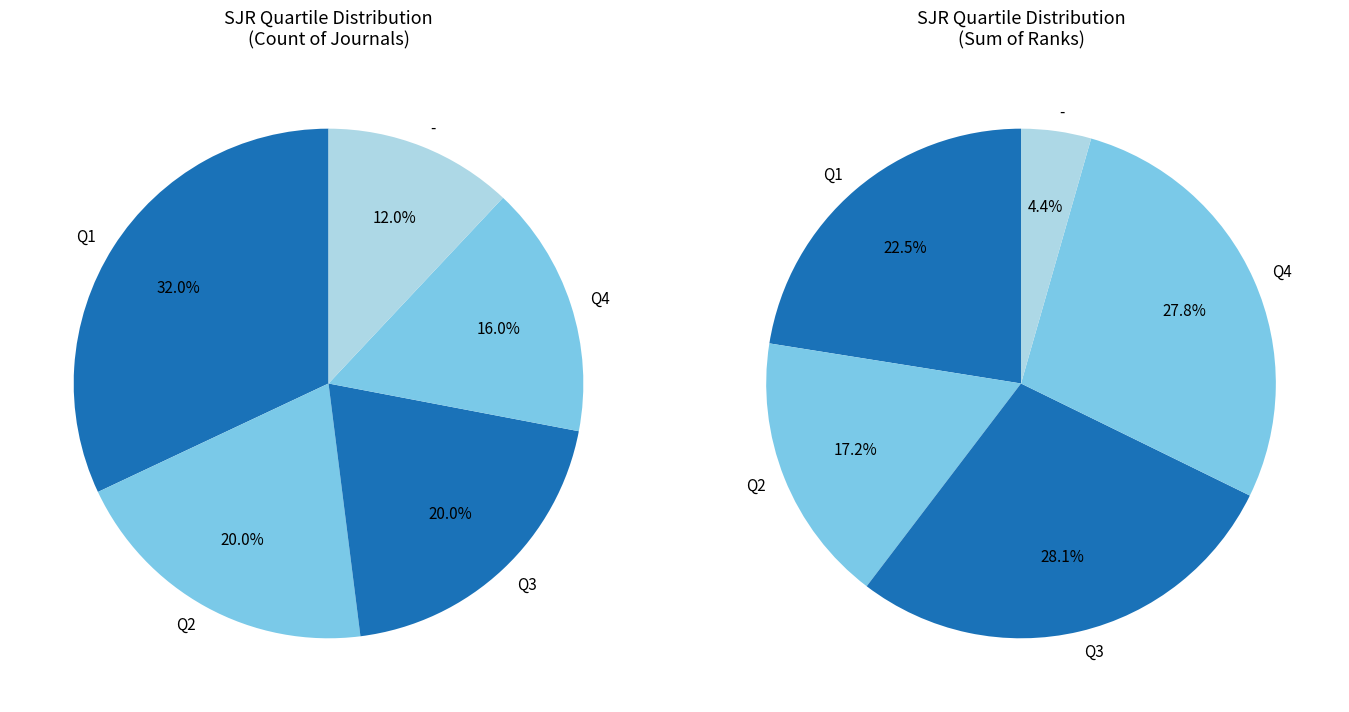

To the nearest percent, what is the difference between the Q3 and Q4 slice percentages?

4%